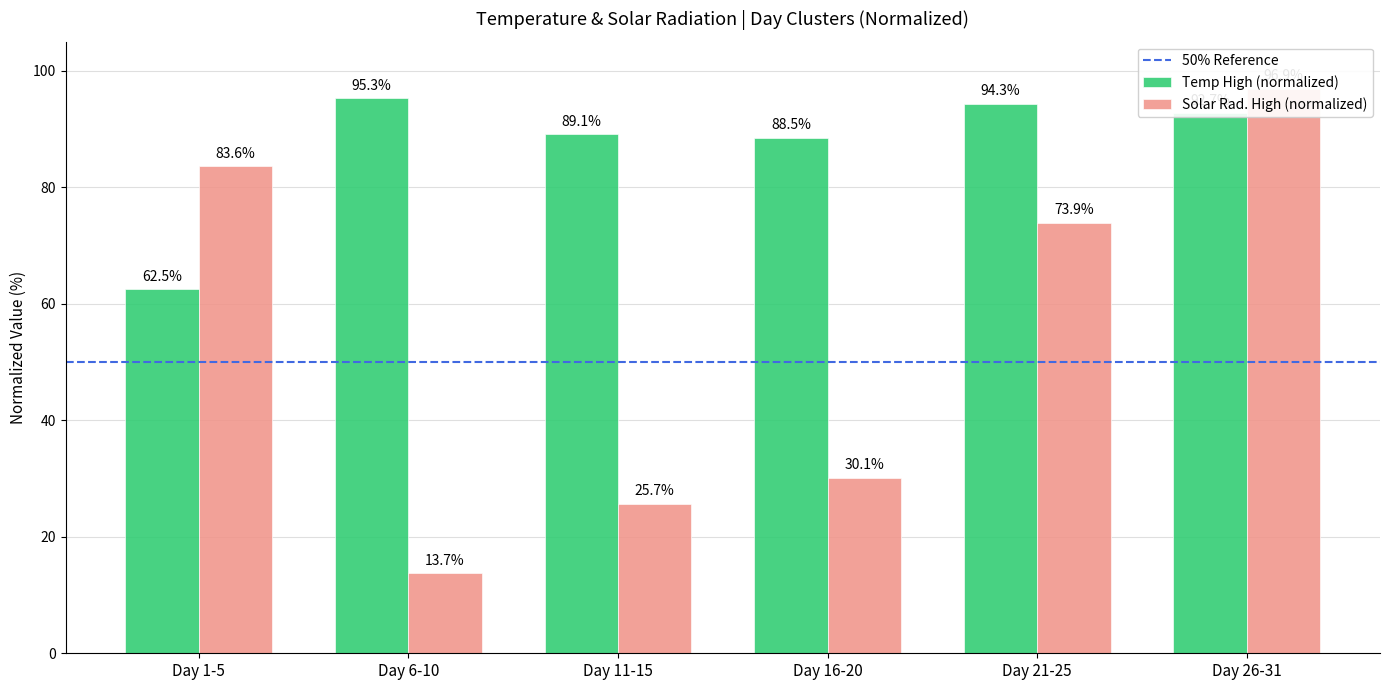

How many groups of bars are there?

6